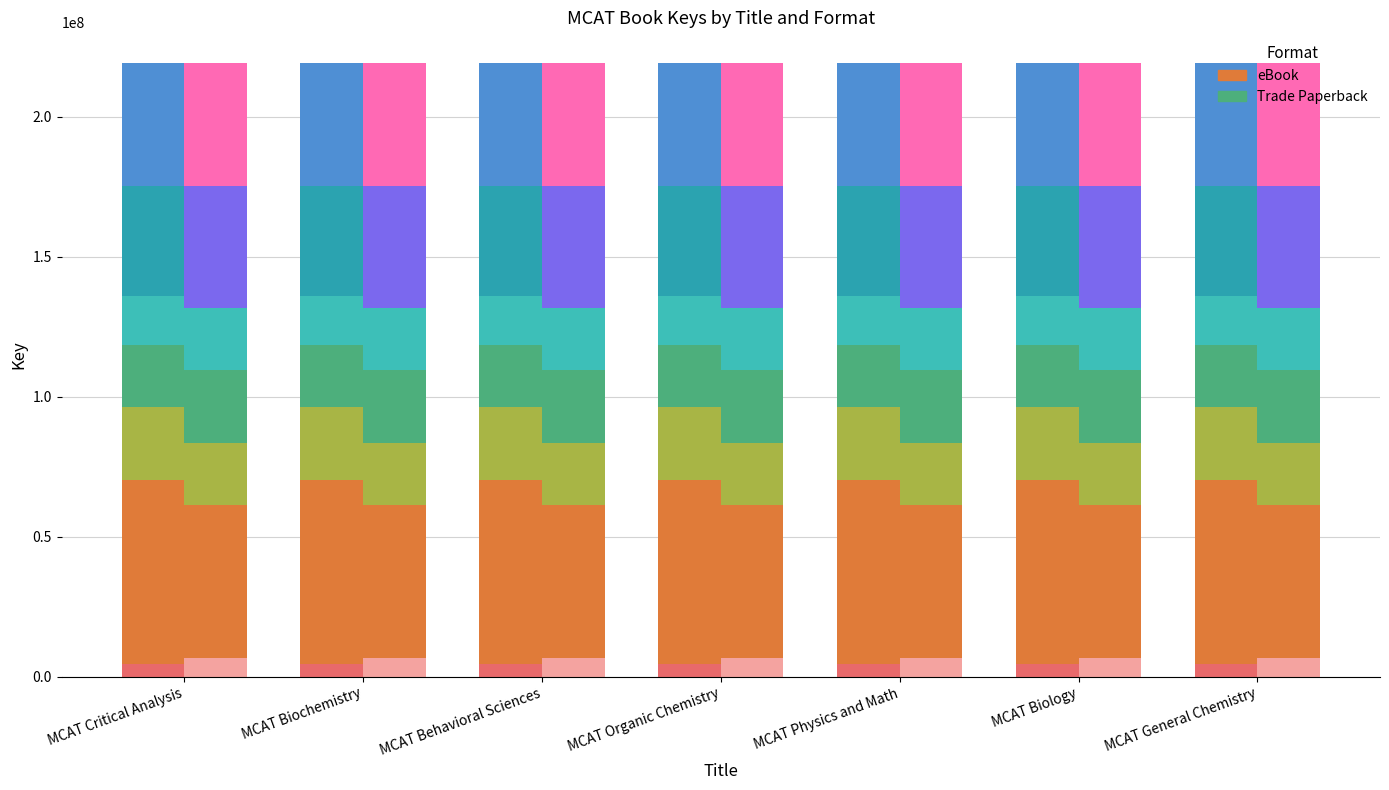

What is the label of the 4th bar from the right?

MCAT Organic Chemistry